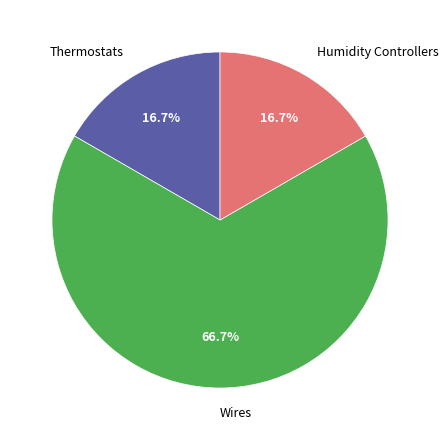

How much of the chart is everything except Humidity Controllers?

83.3%